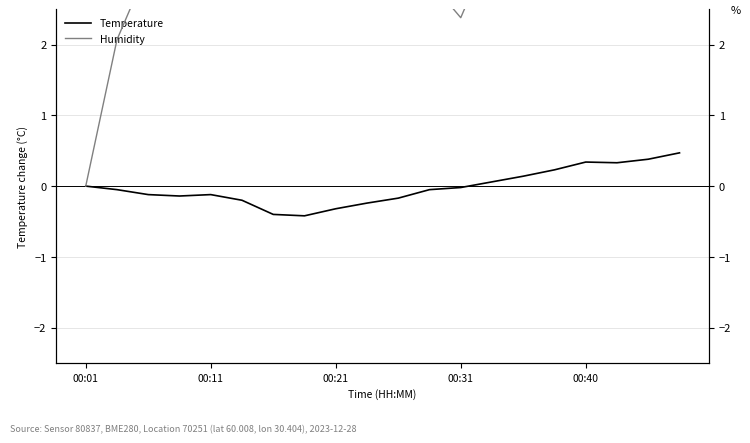

List the series in order of their overall mean, lowest first.

Temperature, Humidity